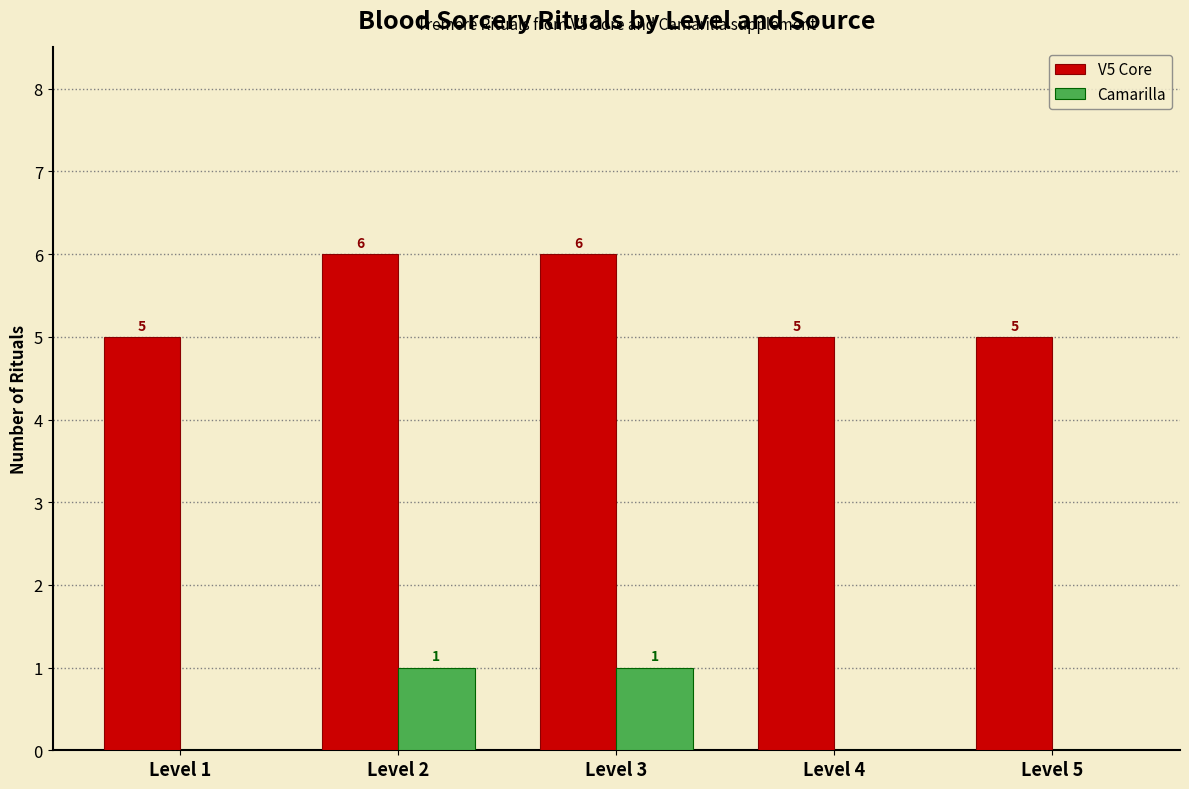

What is the sum of all V5 Core values?

27